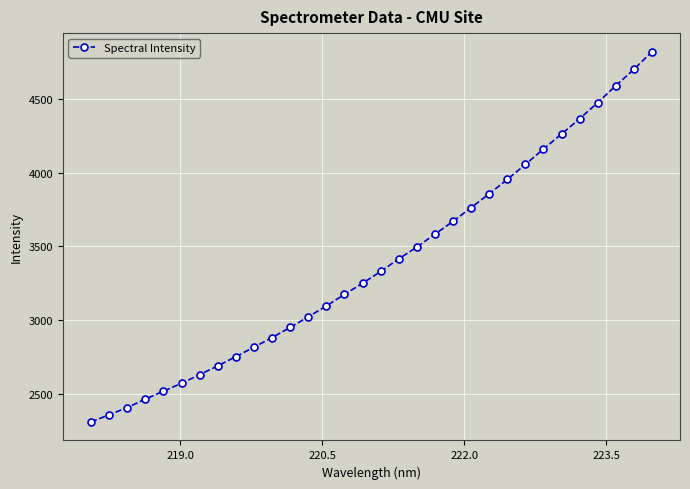

What is the smallest value displayed?

2307.1